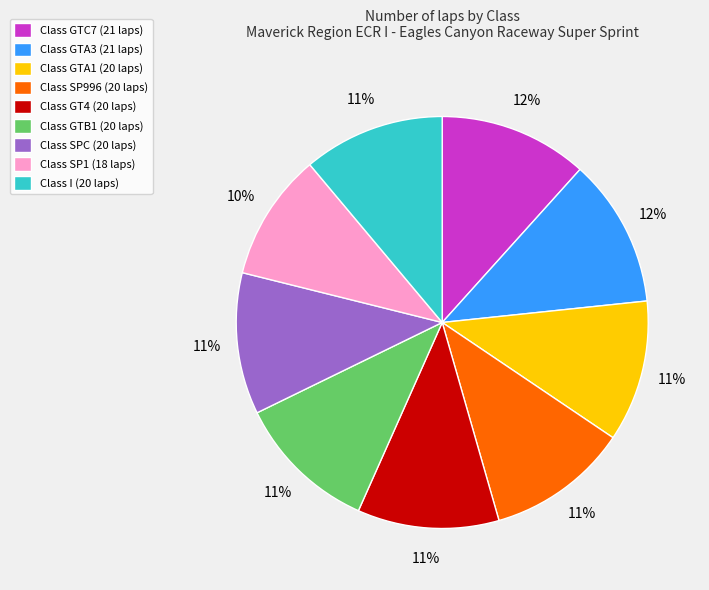

To the nearest percent, what percentage of the pie is Class SP1 (18 laps)?

10%